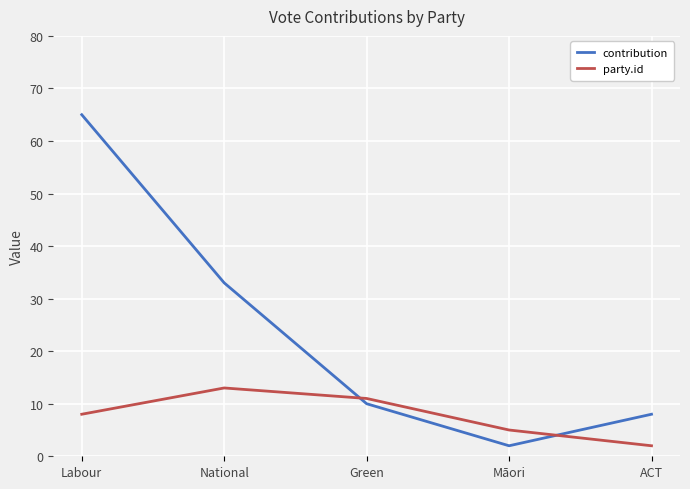

List the series in order of their peak value, lowest first.

party.id, contribution